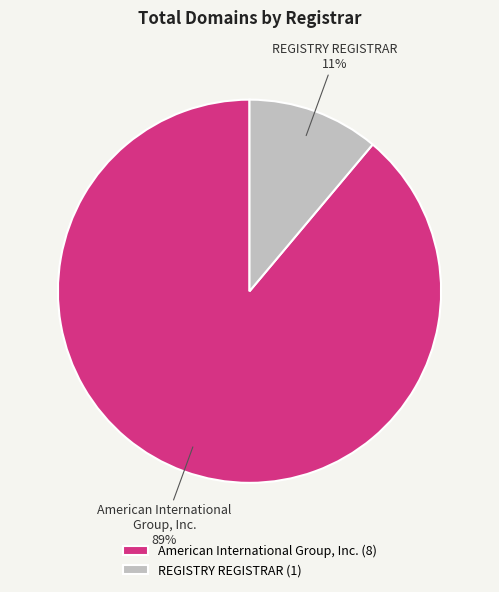

Which has a higher value, REGISTRY REGISTRAR or American International Group, Inc.?

American International Group, Inc.